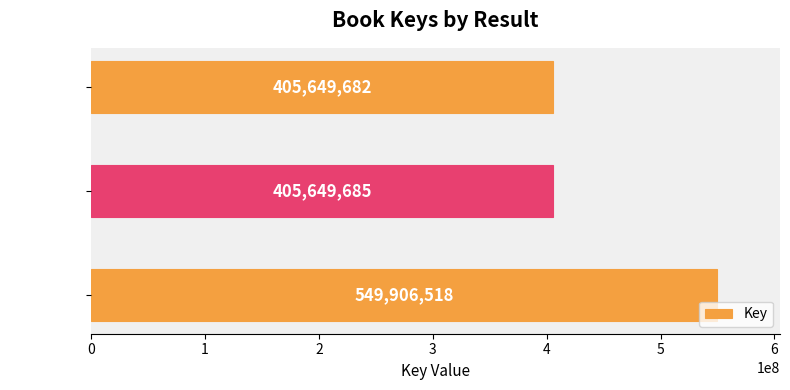

What is the change in value from Result 1 to Result 2?

-144256833